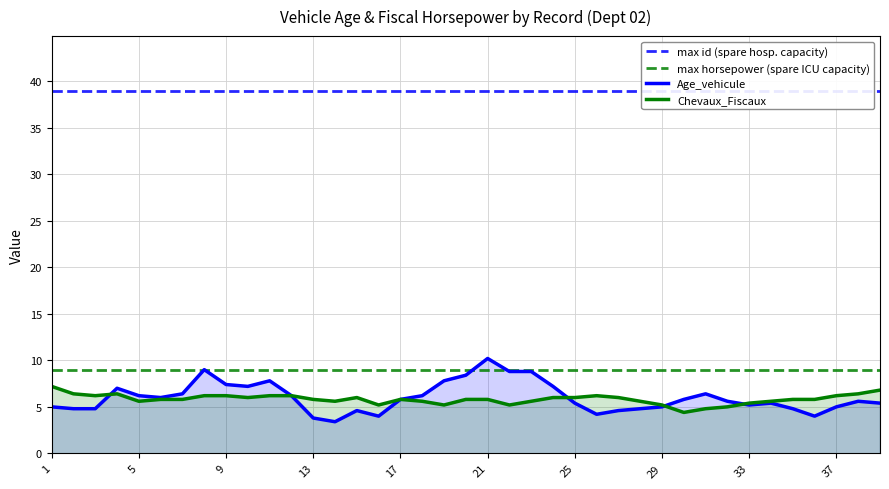

True or false: Chevaux_Fiscaux has a value of 8.2 at 21.

False